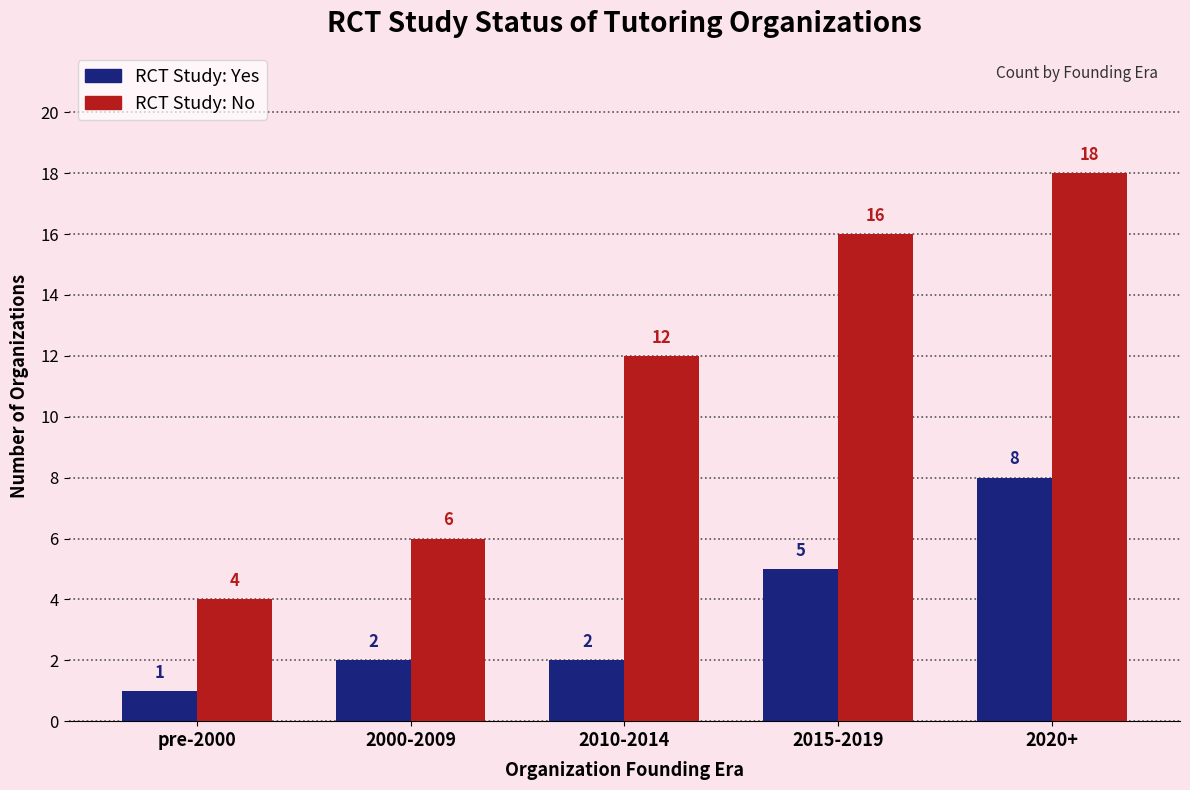

What is the spread (max minus min) of values at 2010-2014?

10